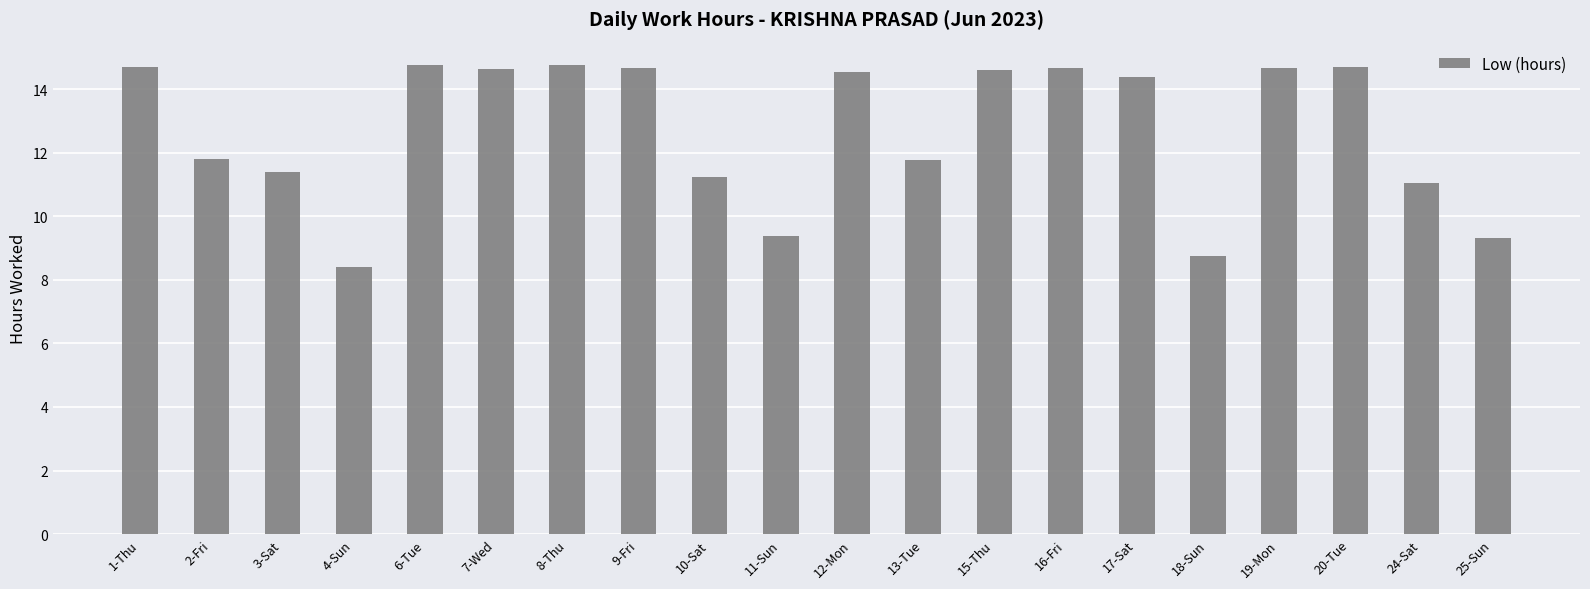

Where does the data first go above 14?

1-Thu